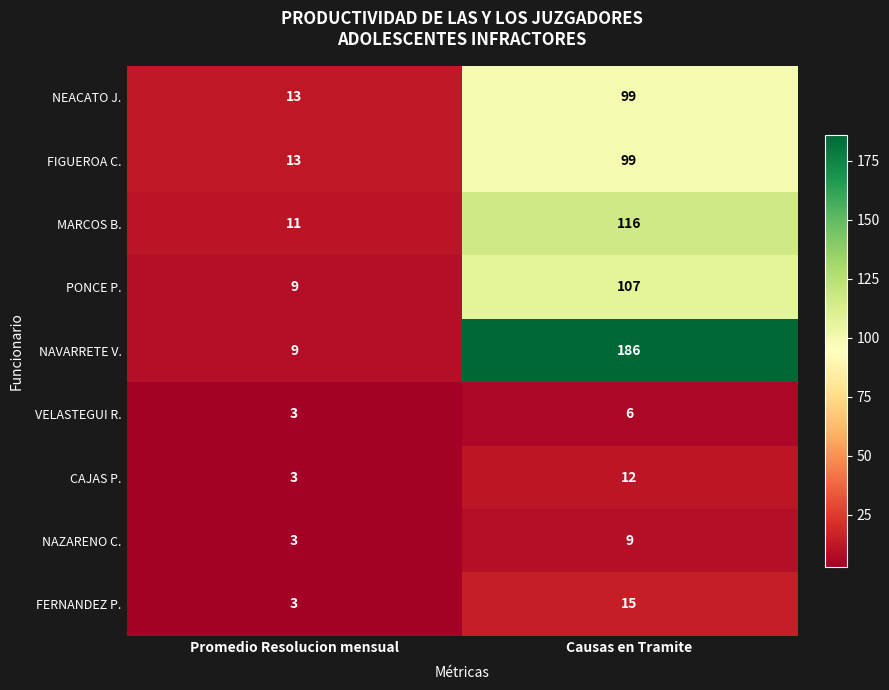

At which category does the chart reach its peak across all series?

Causas en Tramite